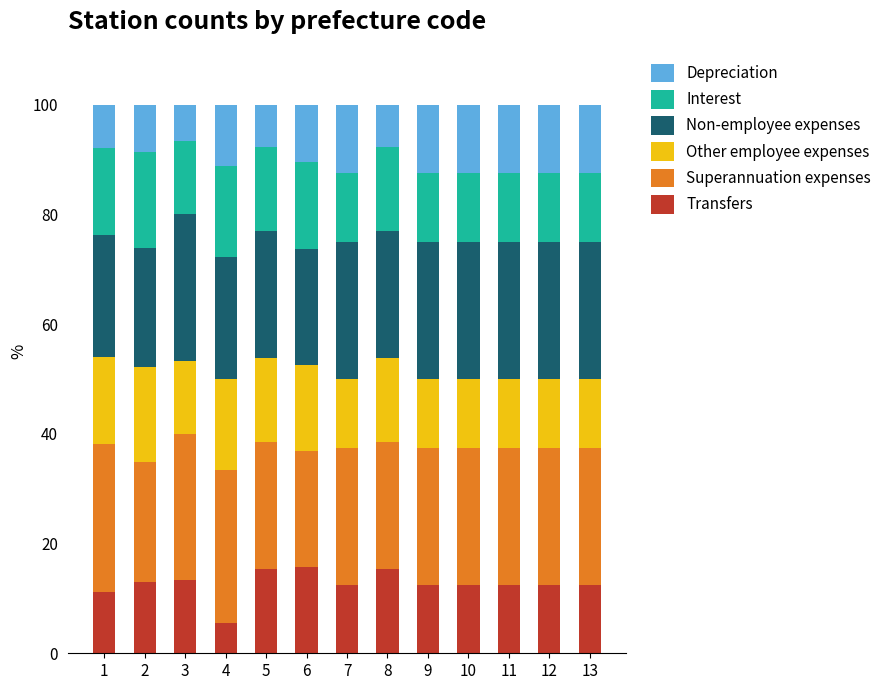

Which category has the lowest value in the Transfers series?

4